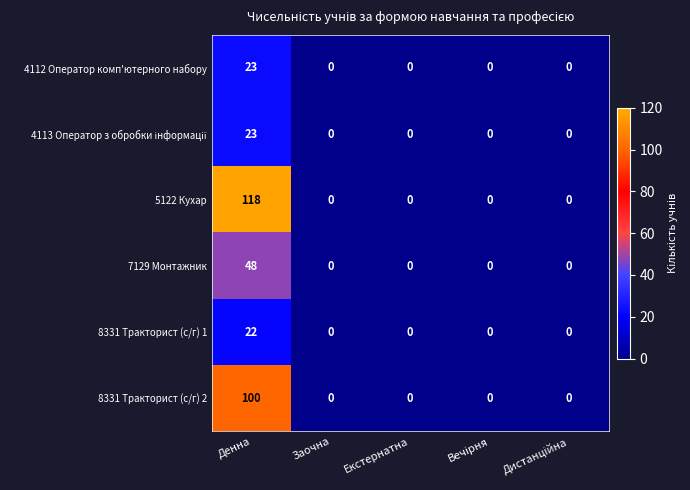

The 8331 Тракторист (с/г) 2 series shows 0 at Екстернатна. True or false?

True